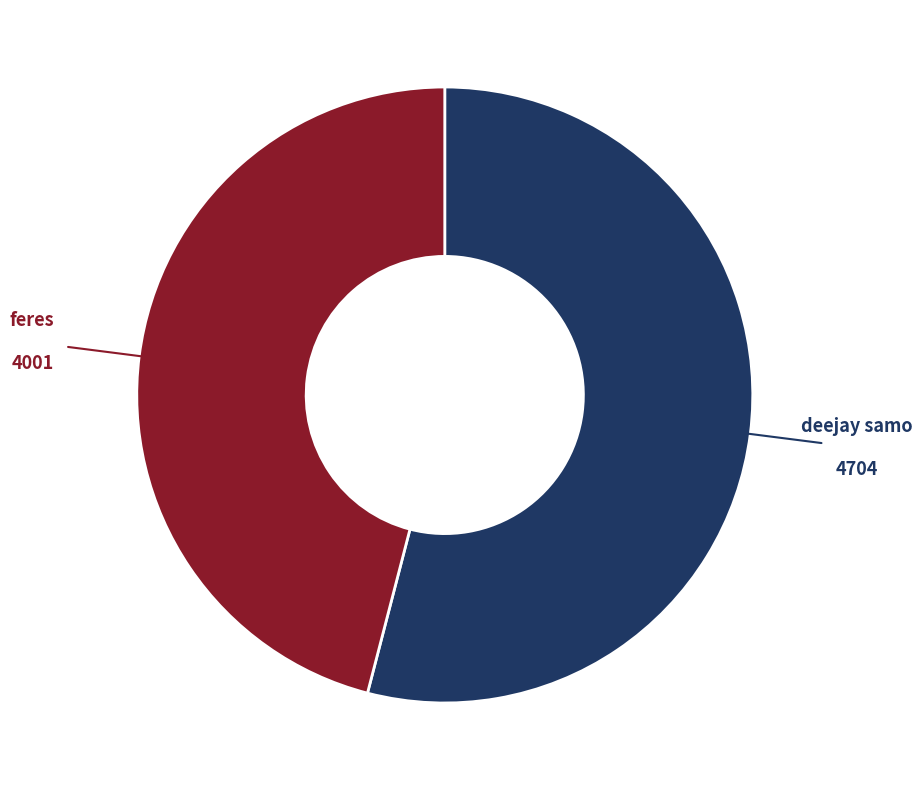

Rank the categories by value from lowest to highest.

feres, deejay samo